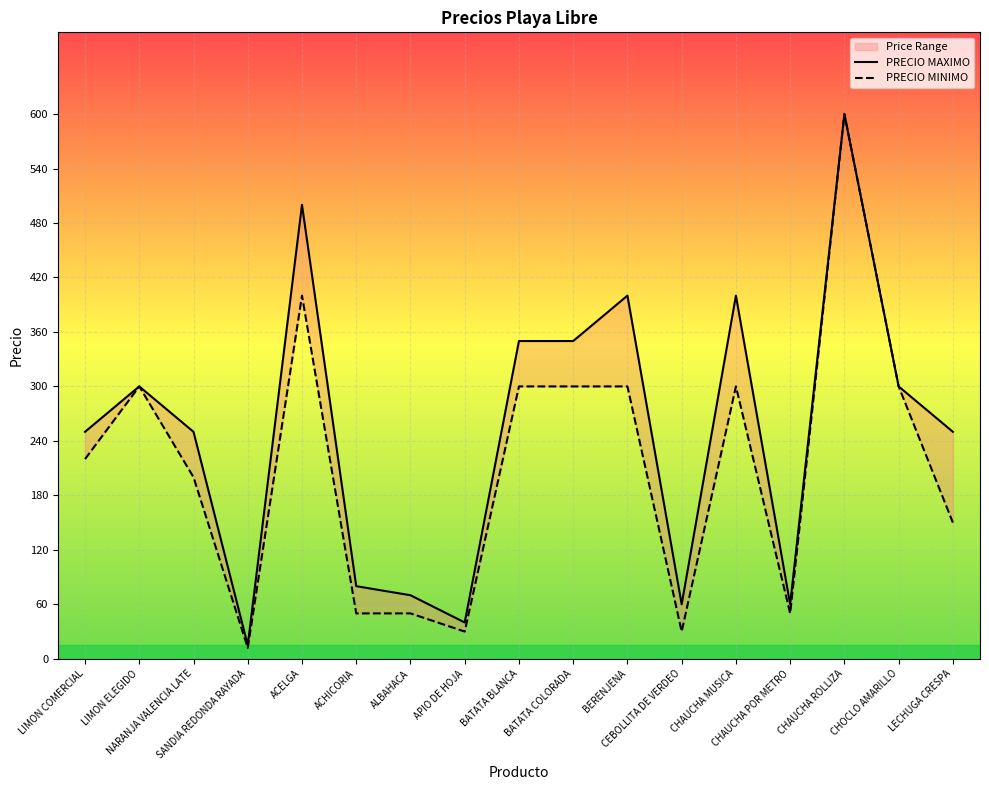

At how many categories does at least one series exceed 210?

11